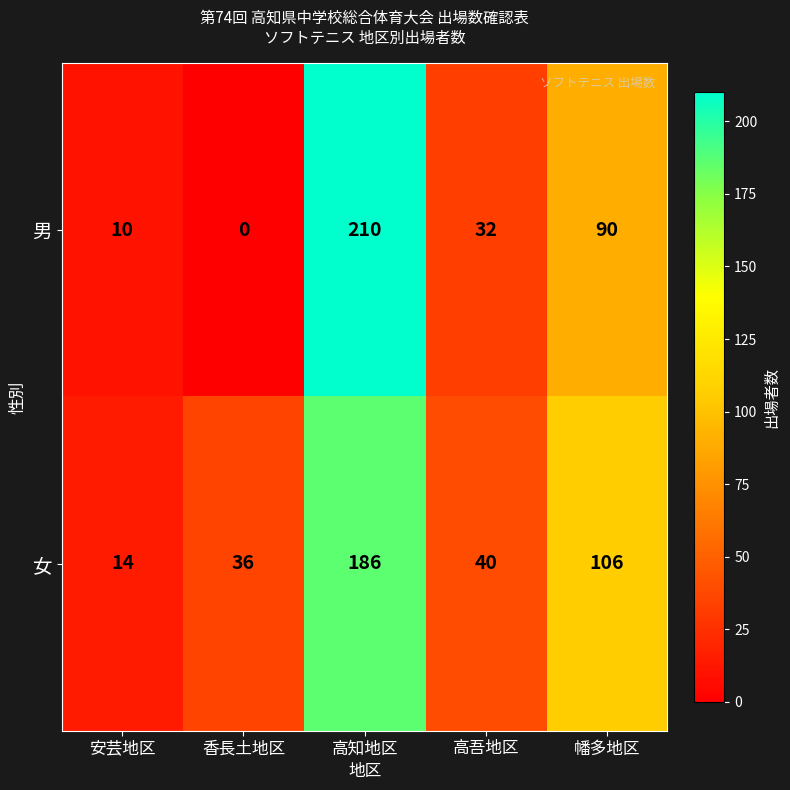

Reading left to right, transcribe all the data shown in this chart.

男: 10	0	210	32	90
女: 14	36	186	40	106